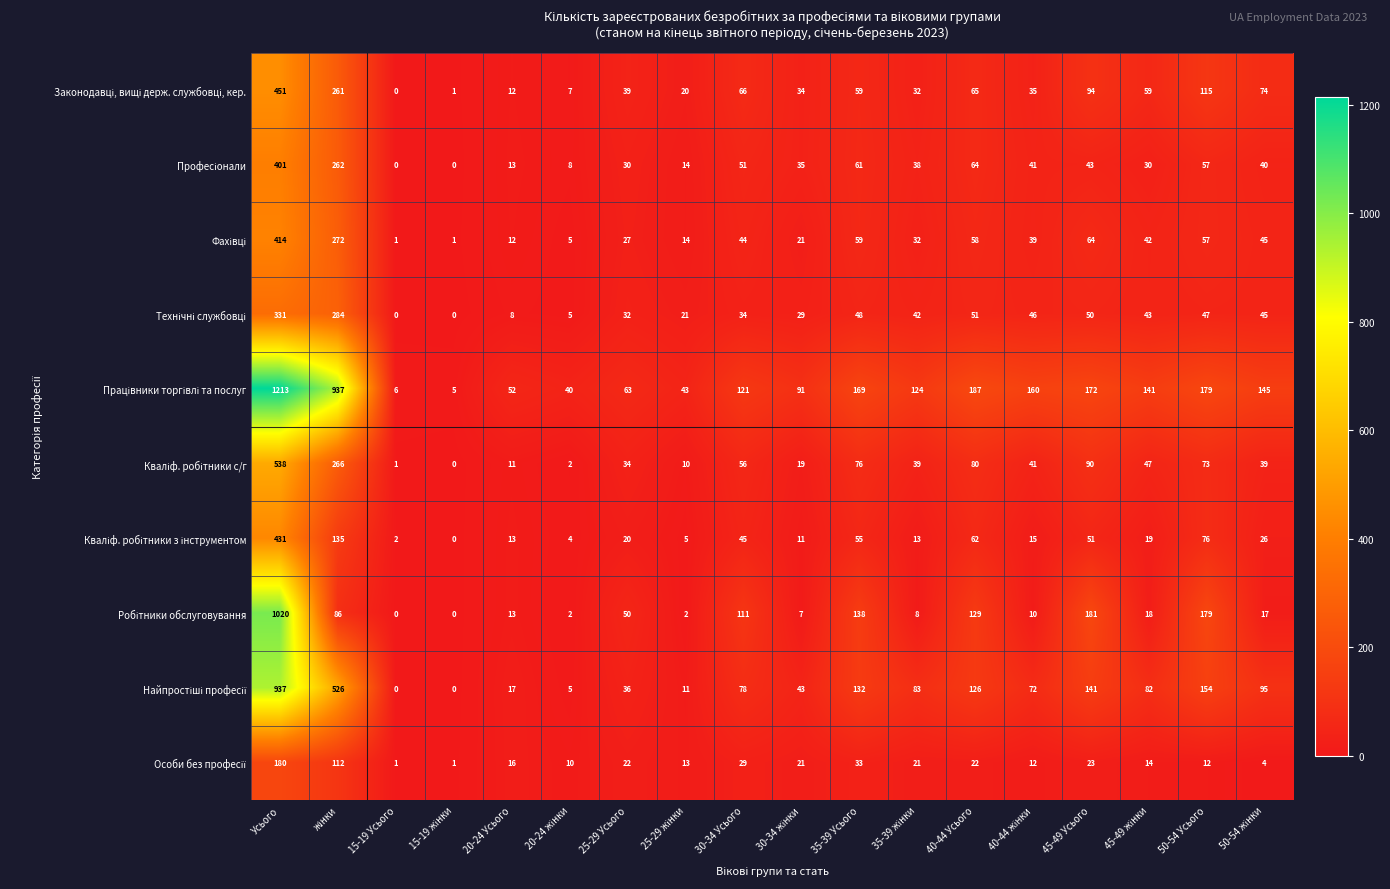

What is the greatest value displayed?

1213